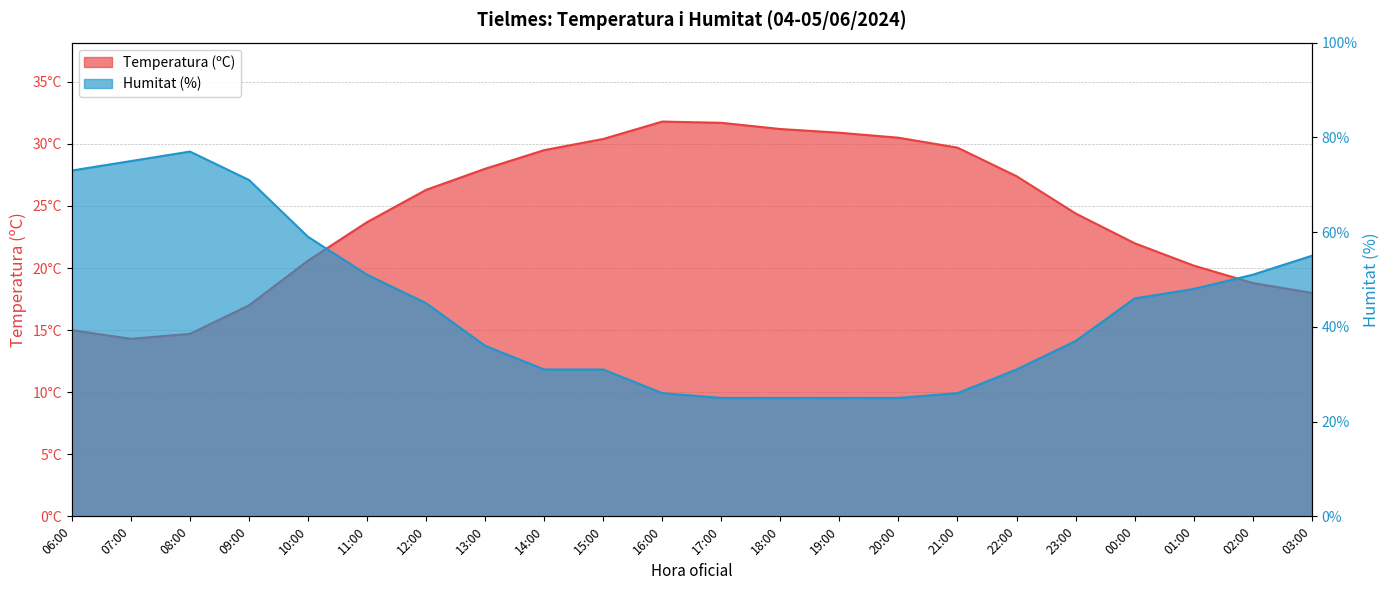

How many distinct data groups are displayed?

2